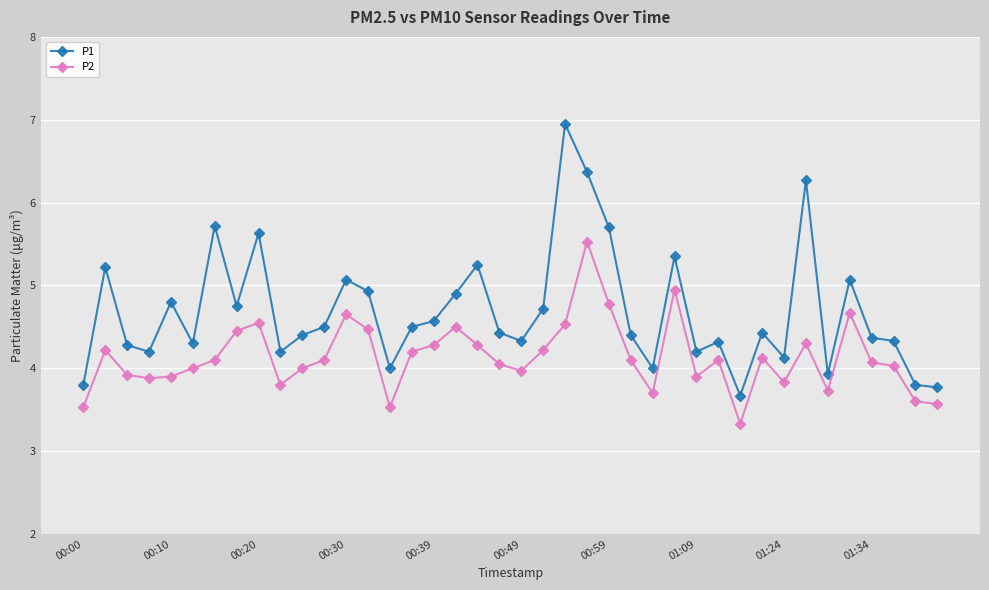

Which series has the largest range (max minus min)?

P1